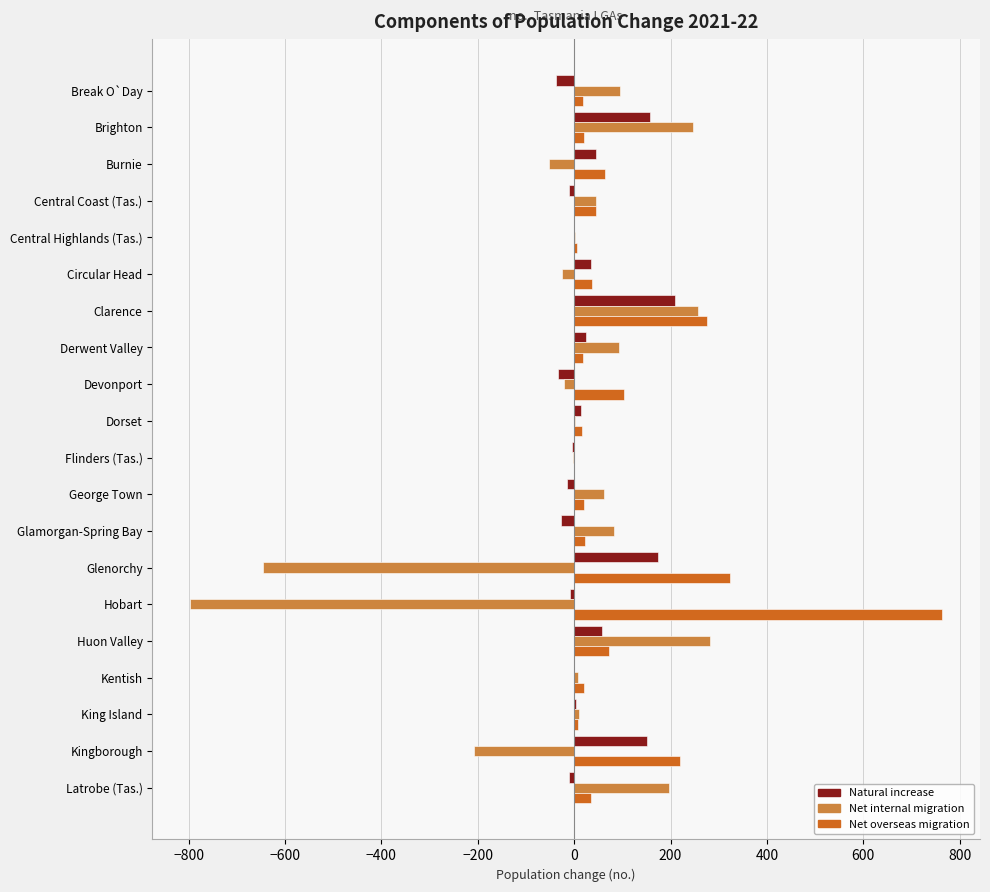

What is the sum of all Net overseas migration values?

2092